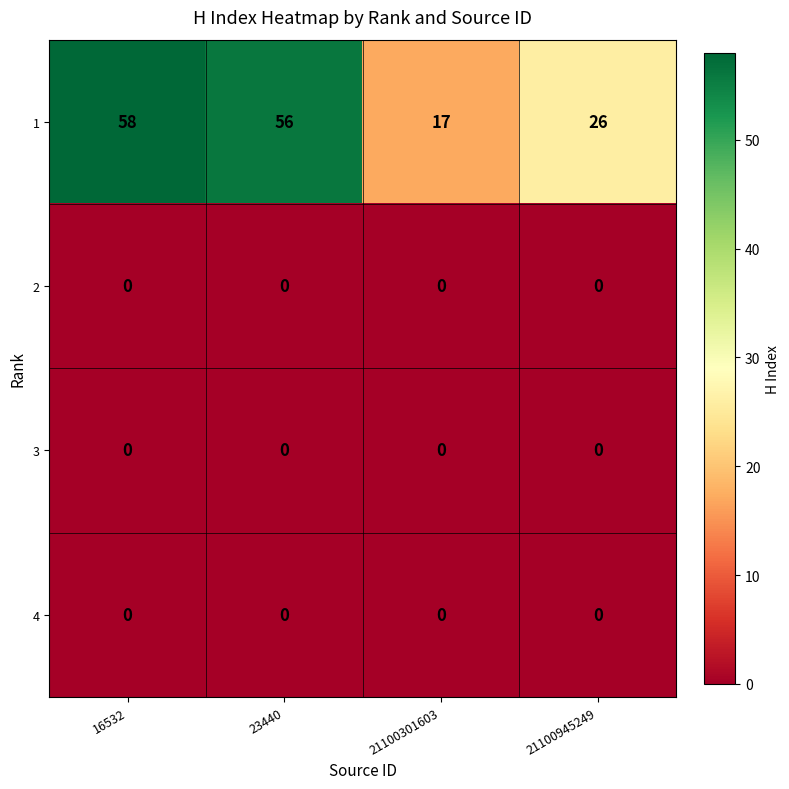

List the labels in order of 1 value, largest first.

16532, 23440, 21100945249, 21100301603